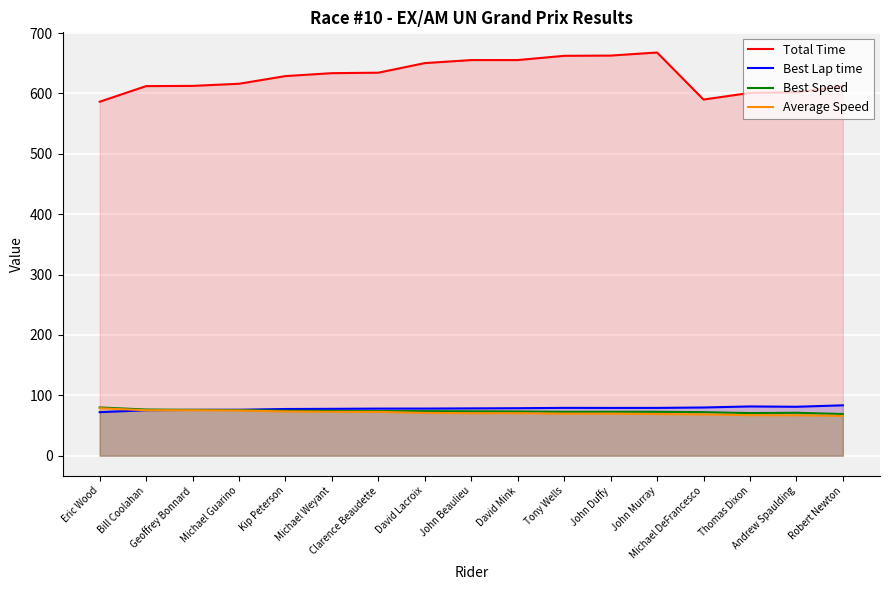

Reading left to right, transcribe all the data shown in this chart.

Total Time: Eric Wood=586.2	Bill Coolahan=612.1	Geoffrey Bonnard=612.5	Michael Guarino=616.0	Kip Peterson=628.7	Michael Weyant=633.5	Clarence Beaudette=634.3	David Lacroix=650.2	John Beaulieu=655.2	David Mink=655.2	Tony Wells=662.3	John Duffy=662.6	John Murray=667.8	Michael DeFrancesco=589.8	Thomas Dixon=600.8	Andrew Spaulding=602.0	Robert Newton=611.8
Best Lap time: Eric Wood=72.1	Bill Coolahan=75.3	Geoffrey Bonnard=75.8	Michael Guarino=76.1	Kip Peterson=77.3	Michael Weyant=77.6	Clarence Beaudette=78.0	David Lacroix=78.0	John Beaulieu=78.4	David Mink=78.7	Tony Wells=79.2	John Duffy=79.1	John Murray=79.2	Michael DeFrancesco=79.9	Thomas Dixon=81.6	Andrew Spaulding=81.0	Robert Newton=83.5
Best Speed: Eric Wood=79.9	Bill Coolahan=76.5	Geoffrey Bonnard=75.9	Michael Guarino=75.7	Kip Peterson=74.5	Michael Weyant=74.2	Clarence Beaudette=73.8	David Lacroix=73.8	John Beaulieu=73.5	David Mink=73.2	Tony Wells=72.7	John Duffy=72.8	John Murray=72.8	Michael DeFrancesco=72.1	Thomas Dixon=70.6	Andrew Spaulding=71.1	Robert Newton=69.0
Average Speed: Eric Wood=78.6	Bill Coolahan=75.3	Geoffrey Bonnard=75.2	Michael Guarino=74.8	Kip Peterson=73.3	Michael Weyant=72.7	Clarence Beaudette=72.6	David Lacroix=70.9	John Beaulieu=70.3	David Mink=70.3	Tony Wells=69.6	John Duffy=69.5	John Murray=69.0	Michael DeFrancesco=68.4	Thomas Dixon=67.1	Andrew Spaulding=67.0	Robert Newton=65.9